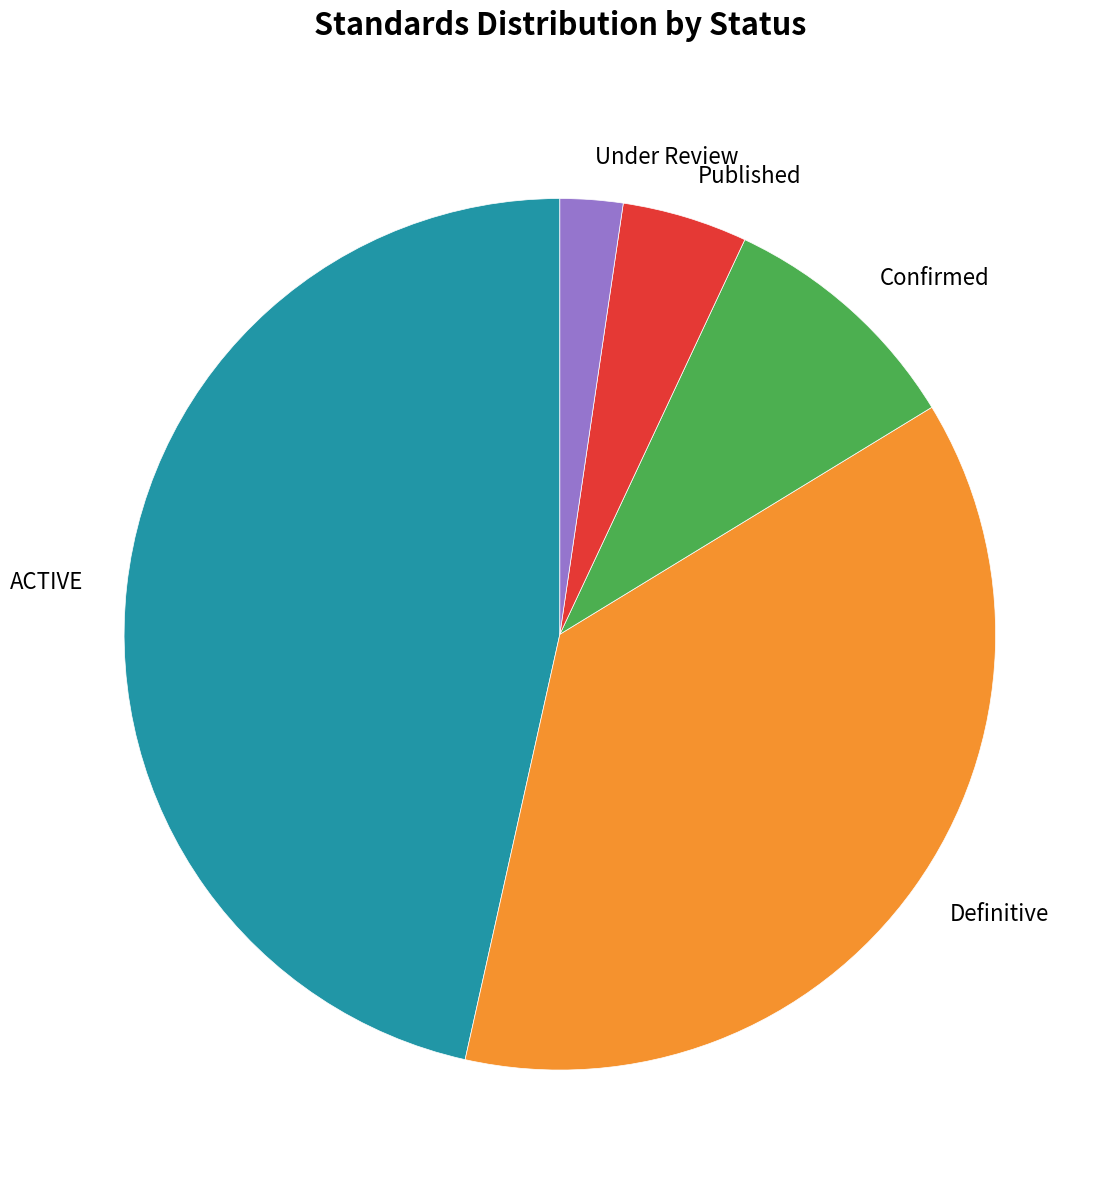

Is it true that ACTIVE is 34% of the pie?

False